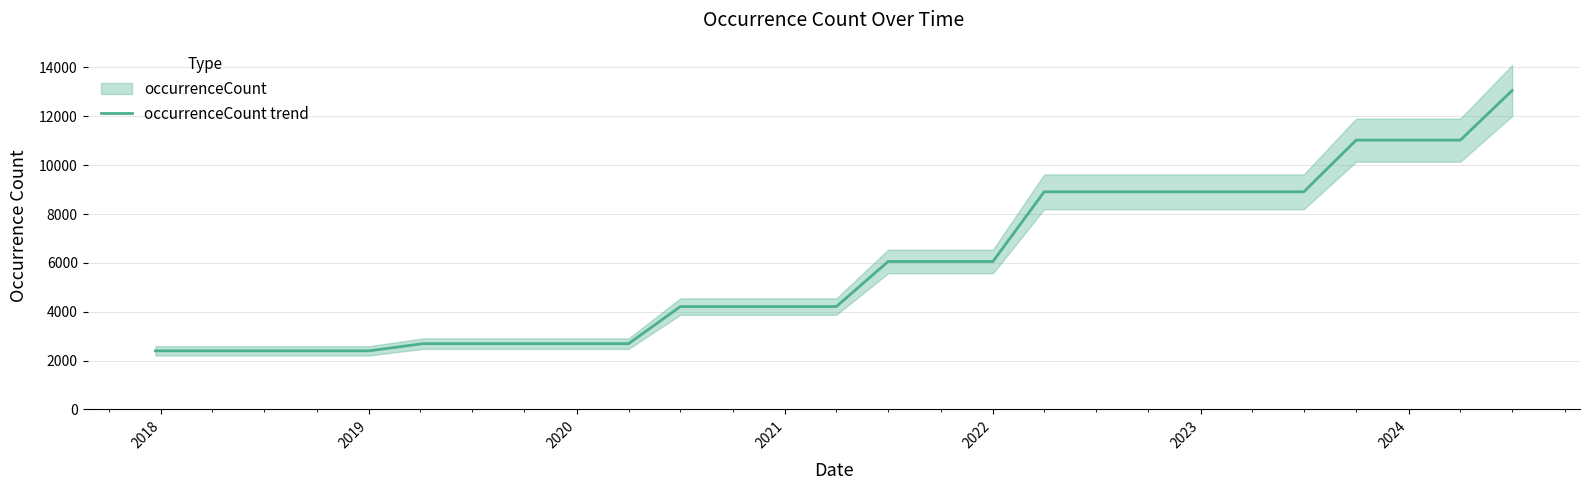

What is the maximum value for occurrenceCount trend?

13058